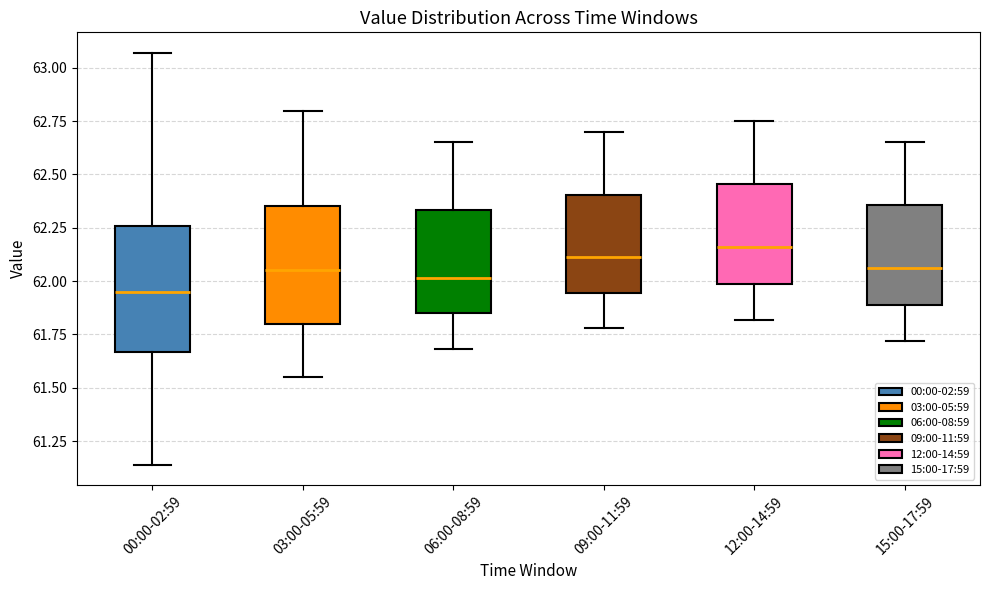

Reading left to right, transcribe this box plot: for each box, give where its median line is, the range the box spans, and where its two whiskers end, as read against the y-axis. The values are not printed on the chart, so give them approximately, as read against the axis.

00:00-02:59: median 61.95, box 61.65 to 62.25, whiskers 61.15 to 63.05
03:00-05:59: median 62.05, box 61.80 to 62.35, whiskers 61.55 to 62.80
06:00-08:59: median 62.00, box 61.85 to 62.35, whiskers 61.70 to 62.65
09:00-11:59: median 62.10, box 61.95 to 62.40, whiskers 61.80 to 62.70
12:00-14:59: median 62.15, box 62.00 to 62.45, whiskers 61.80 to 62.75
15:00-17:59: median 62.05, box 61.90 to 62.35, whiskers 61.70 to 62.65